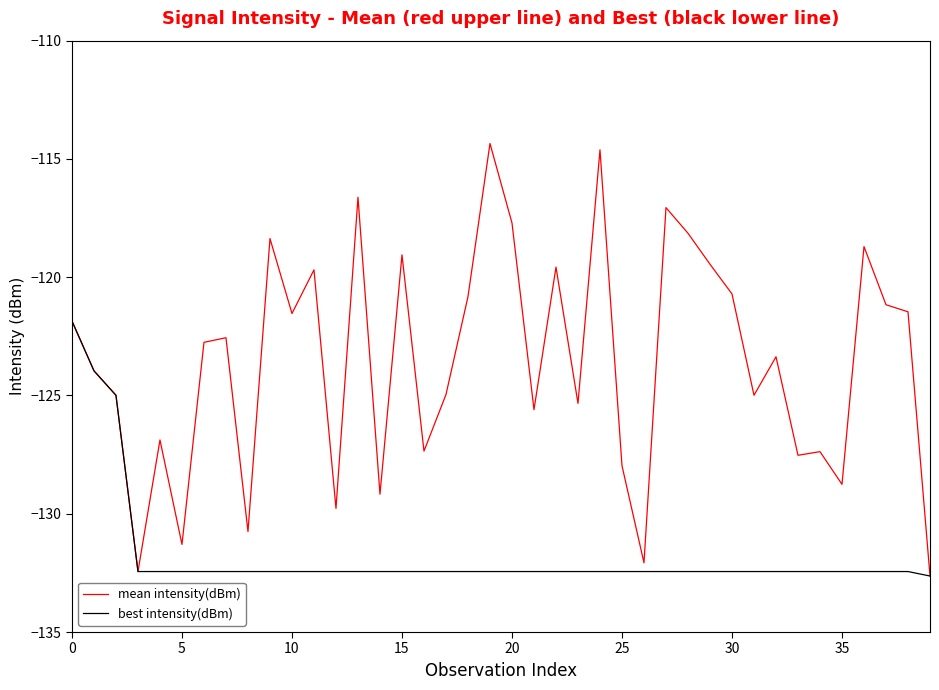

Reading left to right, extract all data points from this chart.

mean intensity(dBm): -121.9	-124.0	-125.0	-132.4	-126.9	-131.3	-122.8	-122.6	-130.8	-118.4	-121.5	-119.7	-129.8	-116.6	-129.2	-119.1	-127.4	-125.0	-120.8	-114.3	-117.7	-125.6	-119.6	-125.3	-114.6	-128.0	-132.1	-117.1	-118.1	-119.5	-120.7	-125.0	-123.4	-127.5	-127.4	-128.8	-118.7	-121.2	-121.5	-132.6
best intensity(dBm): -121.9	-124.0	-125.0	-132.4	-132.4	-132.4	-132.4	-132.4	-132.4	-132.4	-132.4	-132.4	-132.4	-132.4	-132.4	-132.4	-132.4	-132.4	-132.4	-132.4	-132.4	-132.4	-132.4	-132.4	-132.4	-132.4	-132.4	-132.4	-132.4	-132.4	-132.4	-132.4	-132.4	-132.4	-132.4	-132.4	-132.4	-132.4	-132.4	-132.6